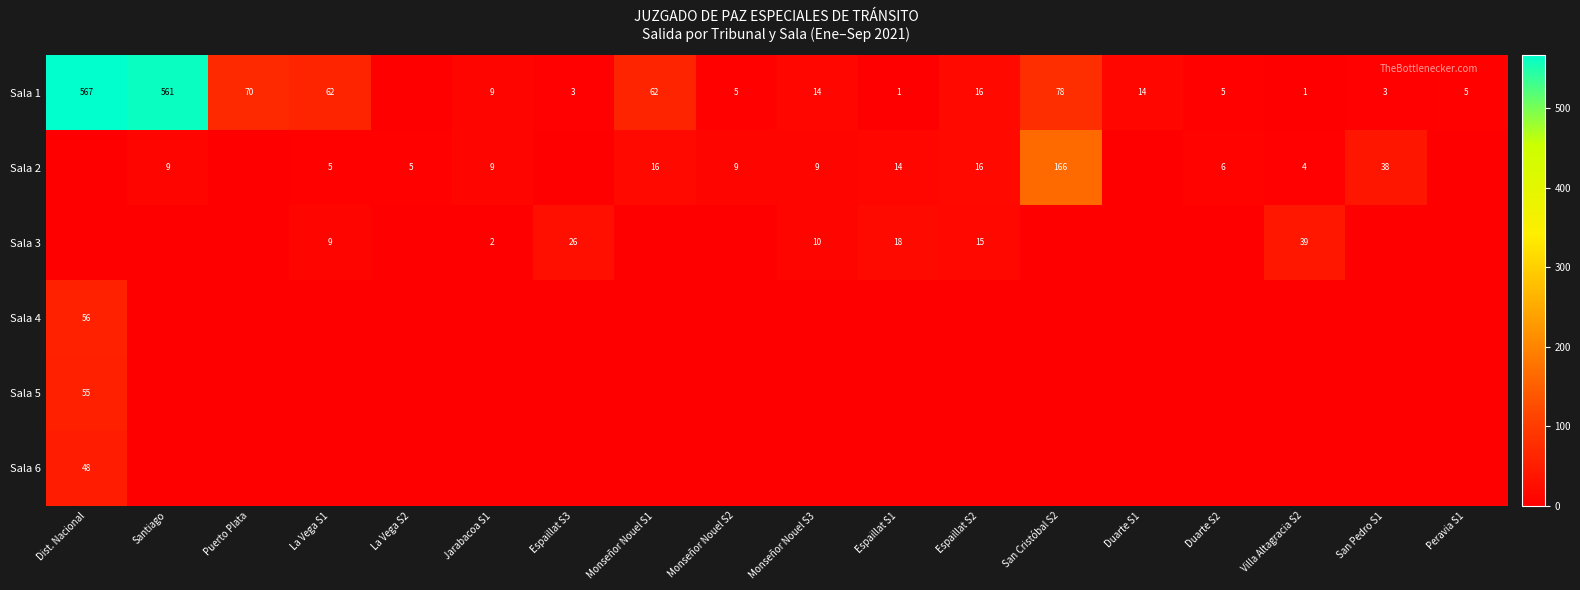

At which category is the sum across all series the highest?

Dist. Nacional